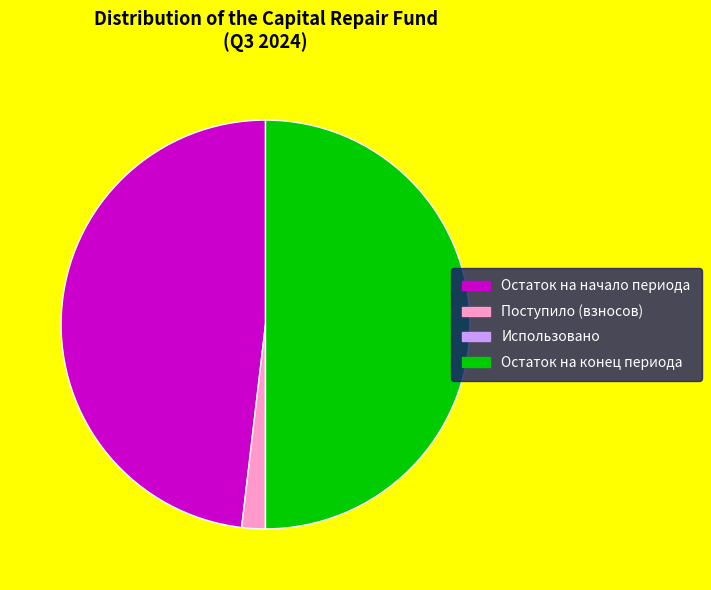

What is the ratio of the value at Остаток на конец периода to the value at Поступило (взносов)?

26.8